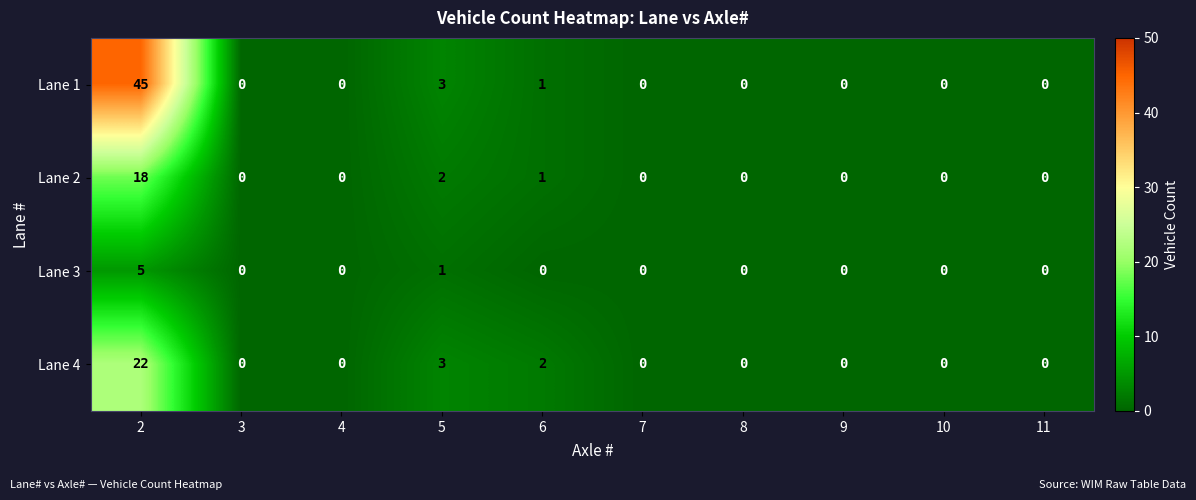

At how many categories does at least one series exceed 36?

1